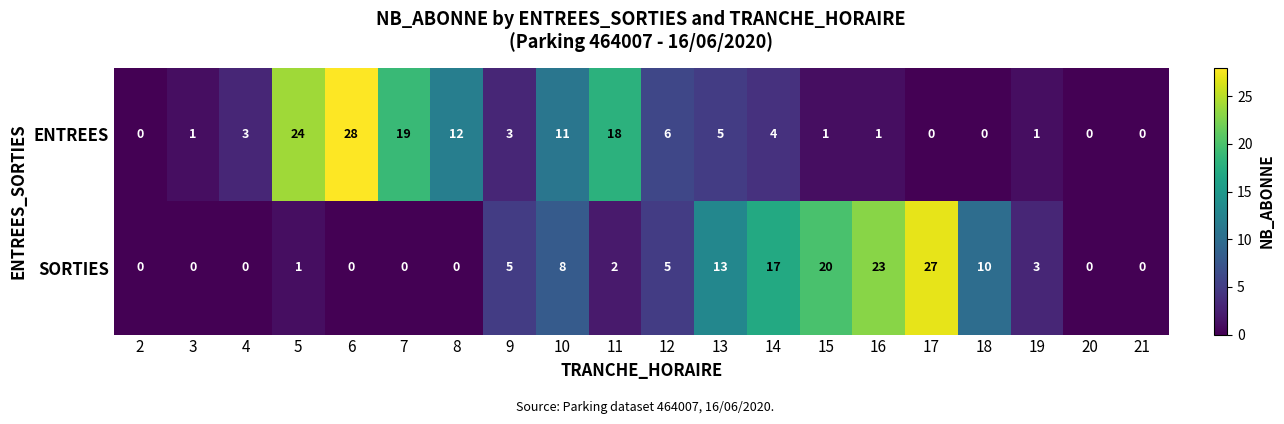

At which label does SORTIES first exceed 3?

9